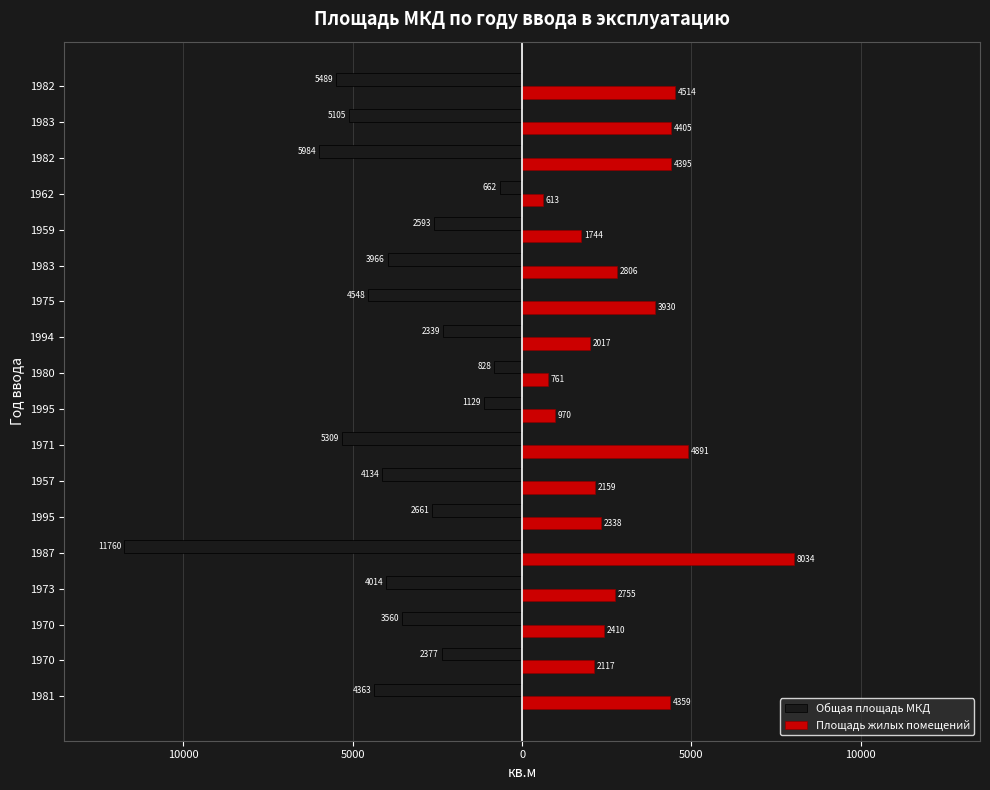

What are all the series names shown in the legend?

Общая площадь МКД, Площадь жилых помещений